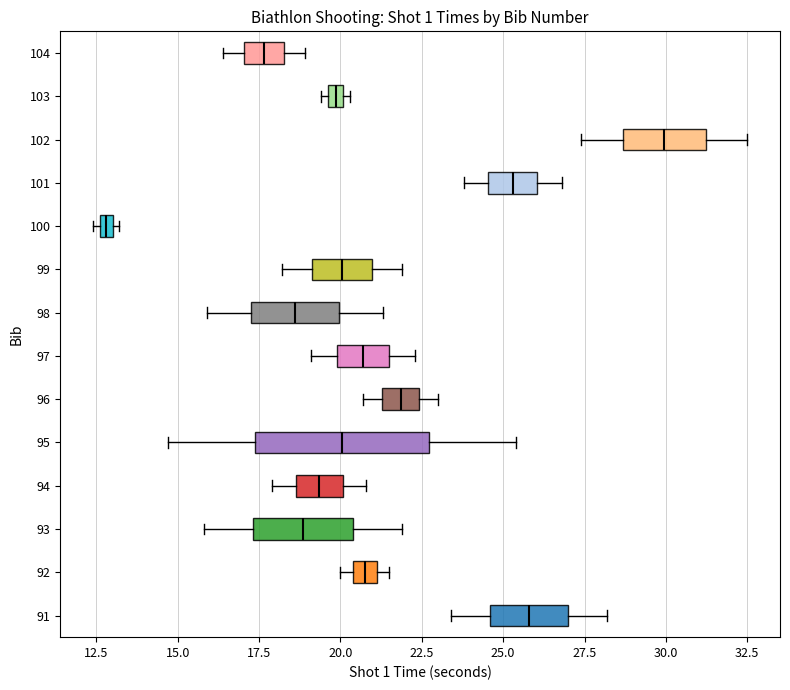

Which box's median line is the furthest to the right?

102